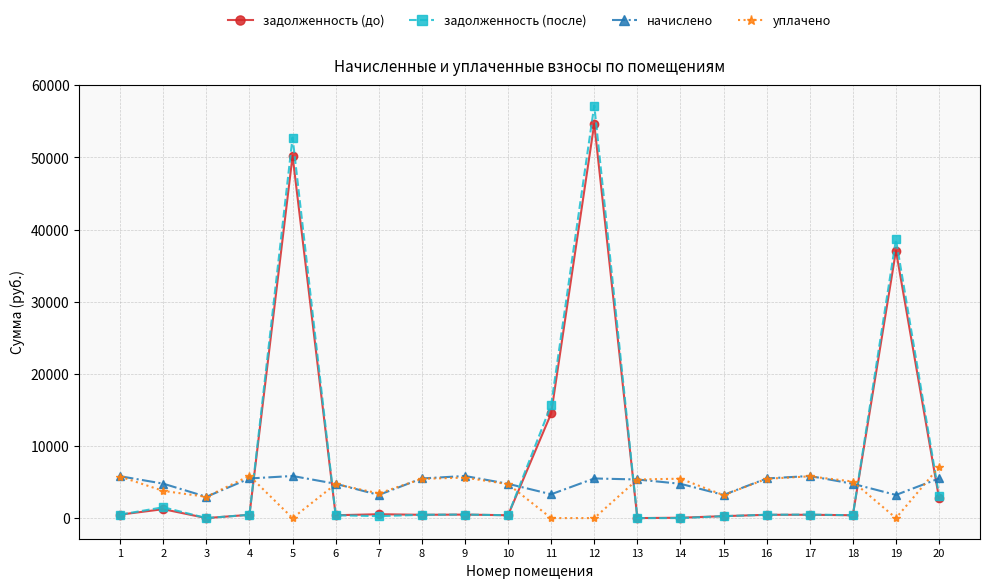

What are all the series names shown in the legend?

задолженность (до), задолженность (после), начислено, уплачено